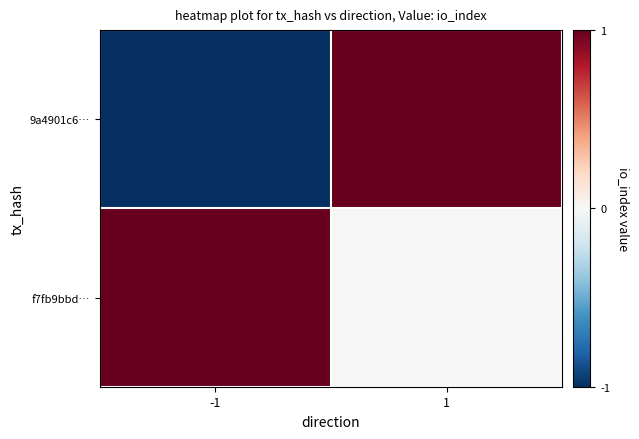

Which series has the largest total across all categories?

f7fb9bbd…